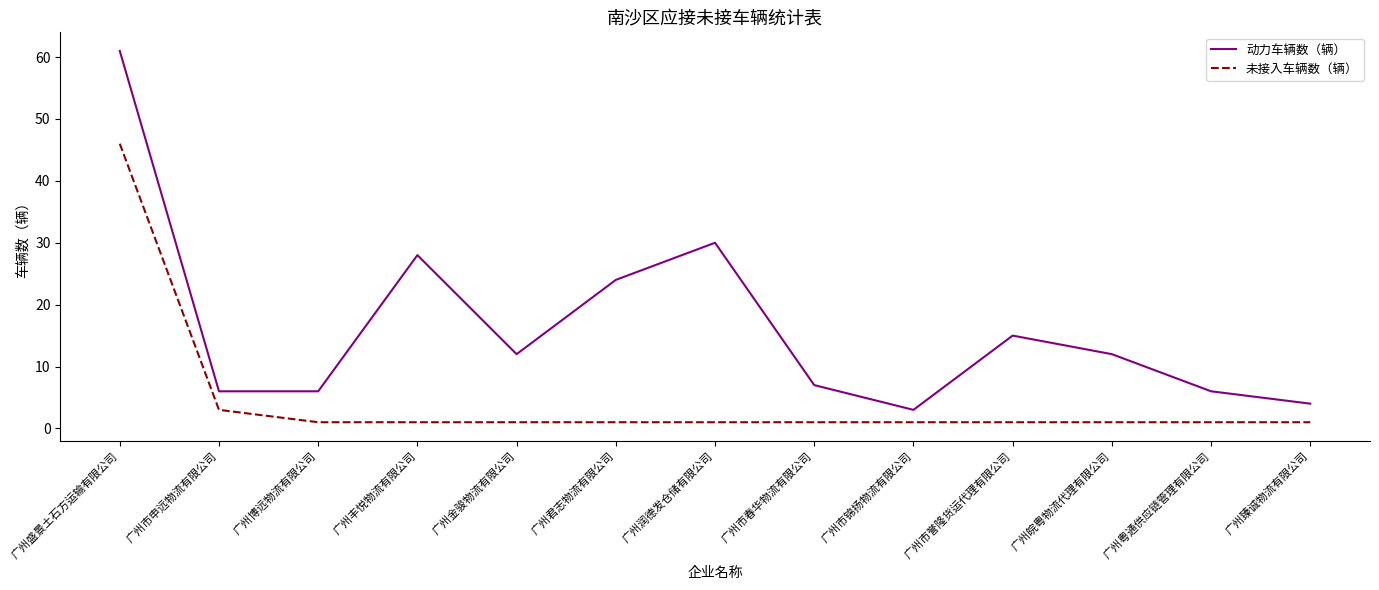

What is the greatest value displayed?

61